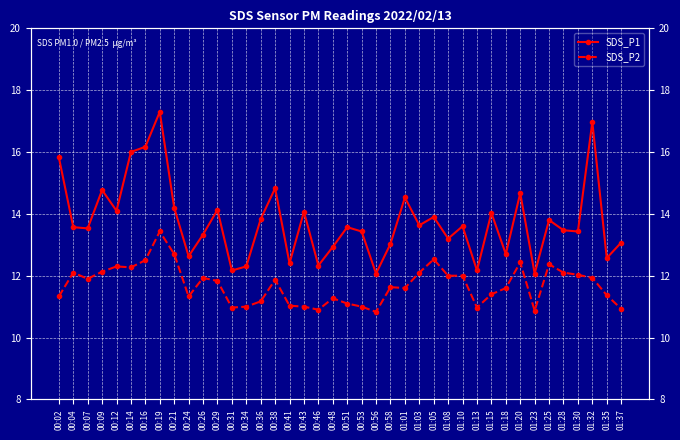

Which series has the largest total across all categories?

SDS_P1